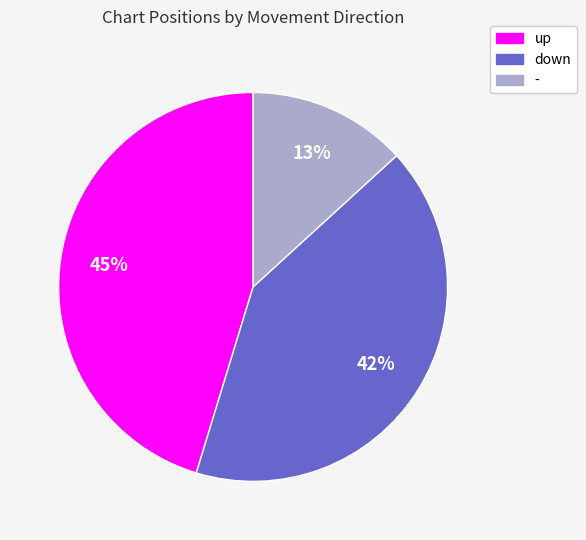

Which category has the biggest portion of the pie?

up